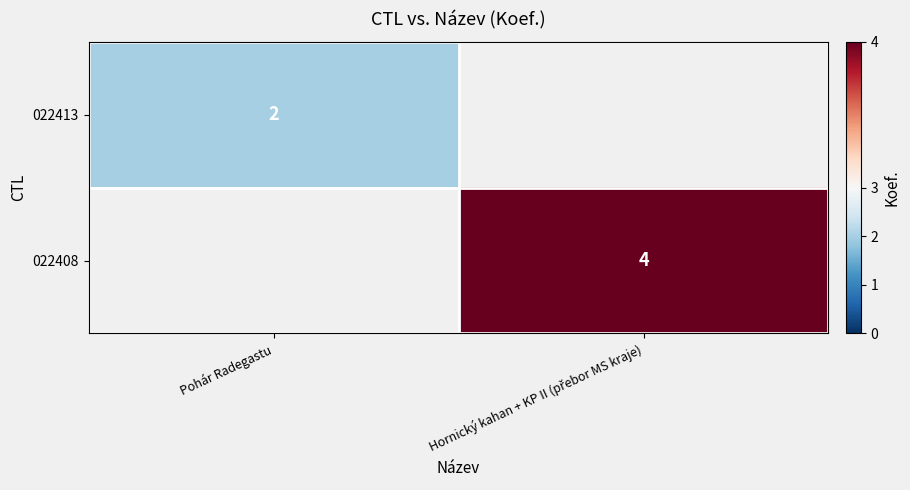

What is the greatest value displayed?

4.0